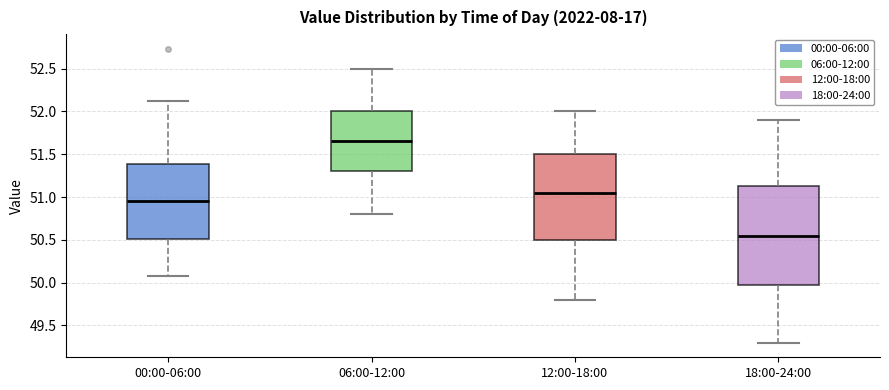

Reading left to right, read every box against the y-axis: the position of its median line, the range the box covers, and the ends of its whiskers. The values are not printed on the chart, so give them approximately, as read against the axis.

00:00-06:00: median 50.95, box 50.50 to 51.40, whiskers 50.10 to 52.10
06:00-12:00: median 51.65, box 51.30 to 52.00, whiskers 50.80 to 52.50
12:00-18:00: median 51.05, box 50.50 to 51.50, whiskers 49.80 to 52.00
18:00-24:00: median 50.55, box 50.00 to 51.15, whiskers 49.30 to 51.90